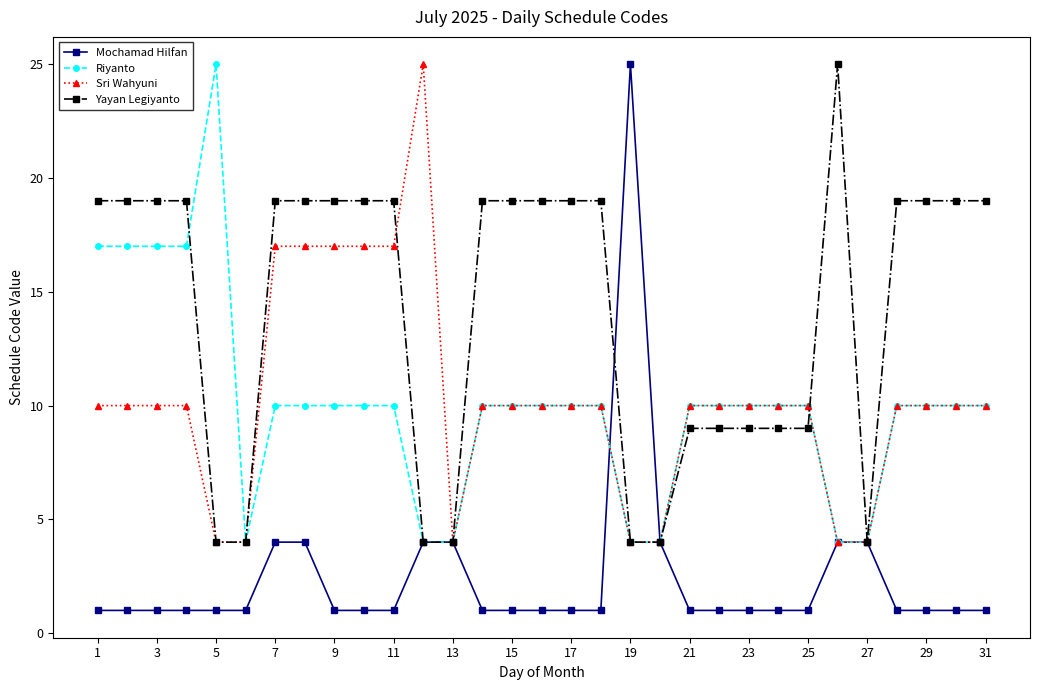

What is the greatest value displayed?

25